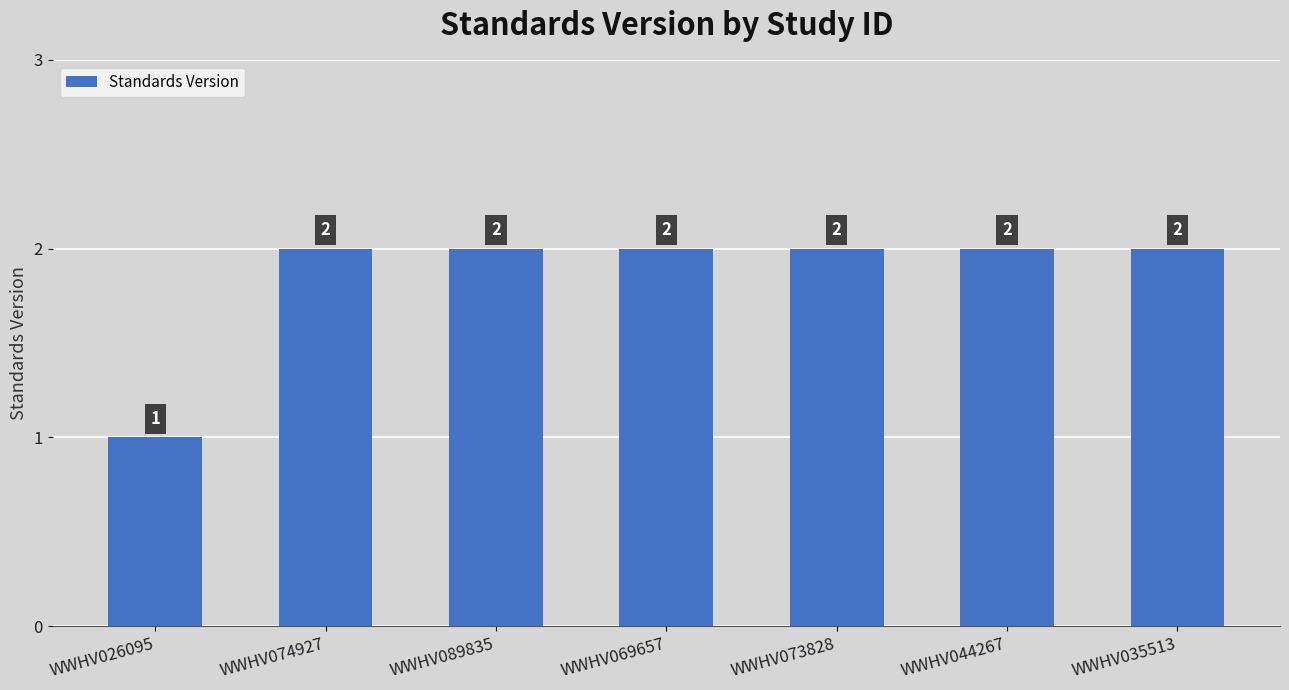

Does the chart contain stacked bars?

No